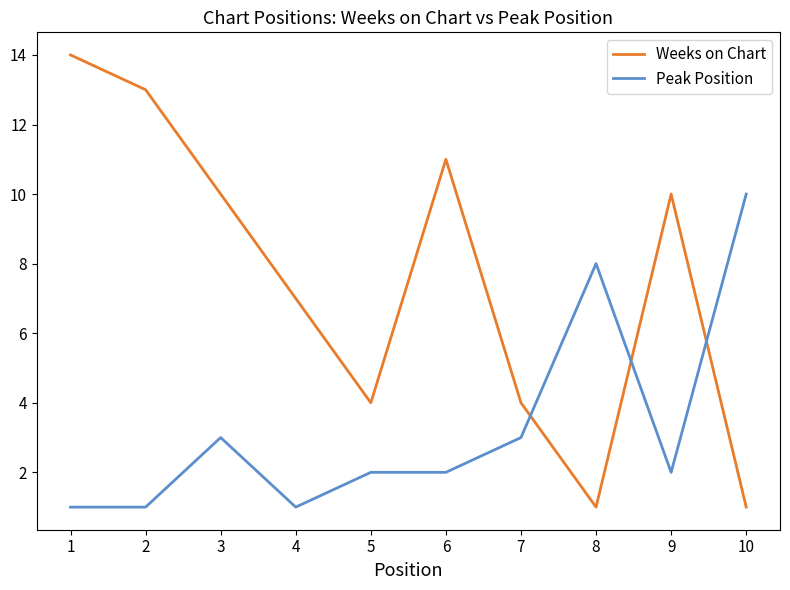

What is the approximate value of Peak Position at 5?

2